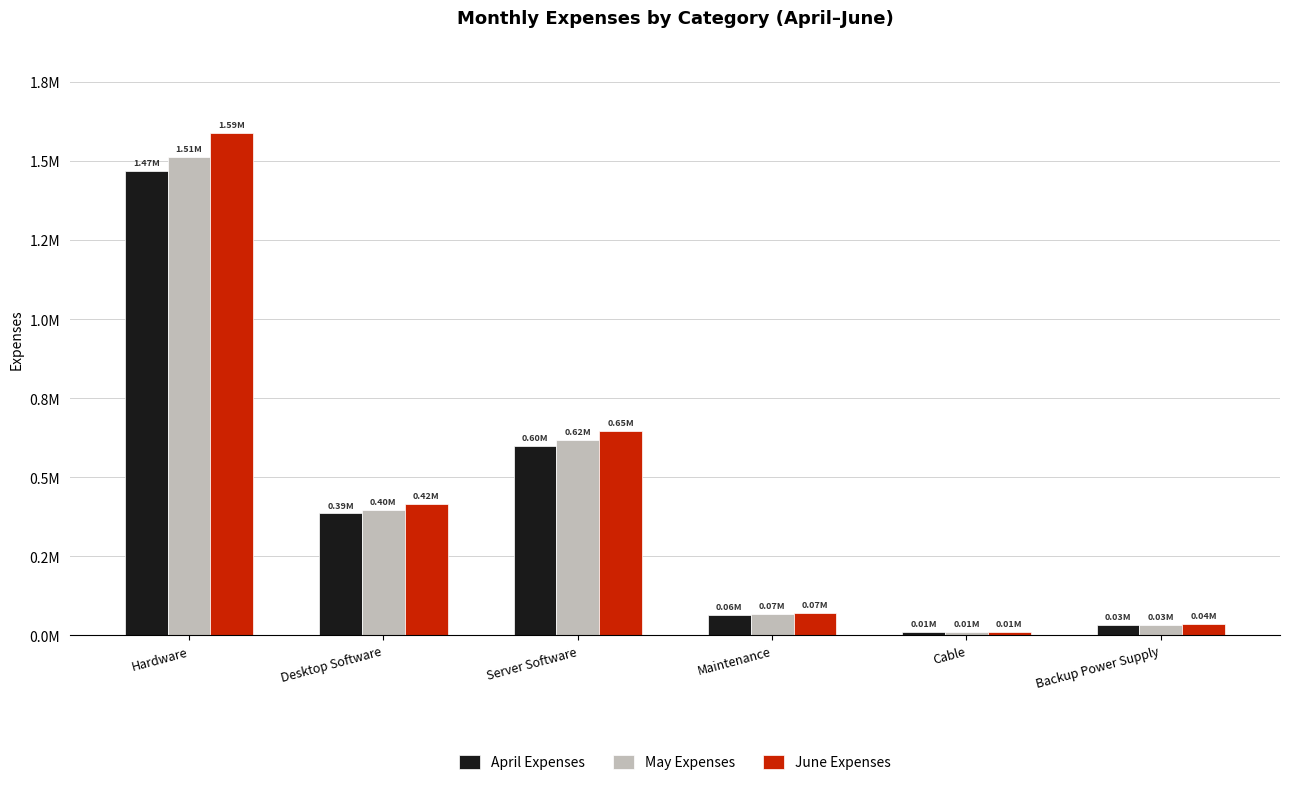

What are all the series names shown in the legend?

April Expenses, May Expenses, June Expenses